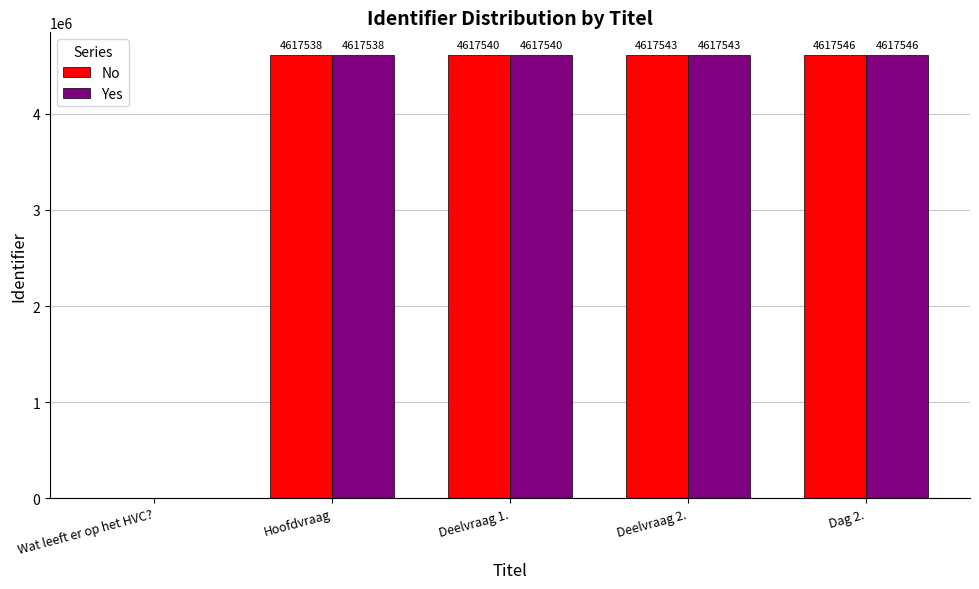

Which category has the highest value in the Yes series?

Dag 2.